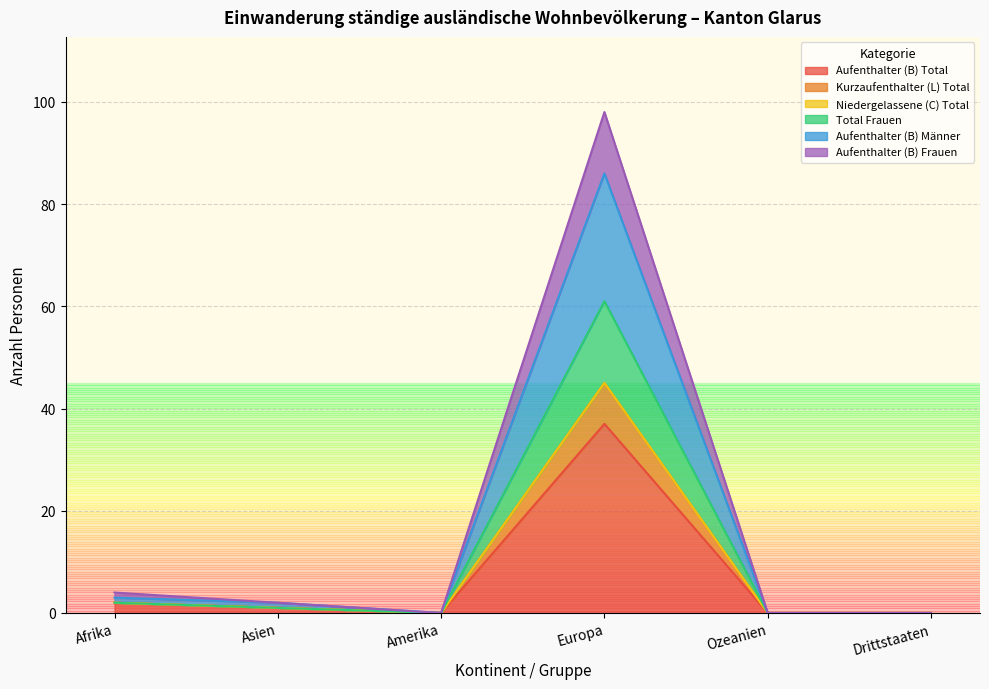

At which label does Aufenthalter (B) Total first exceed 1?

Afrika